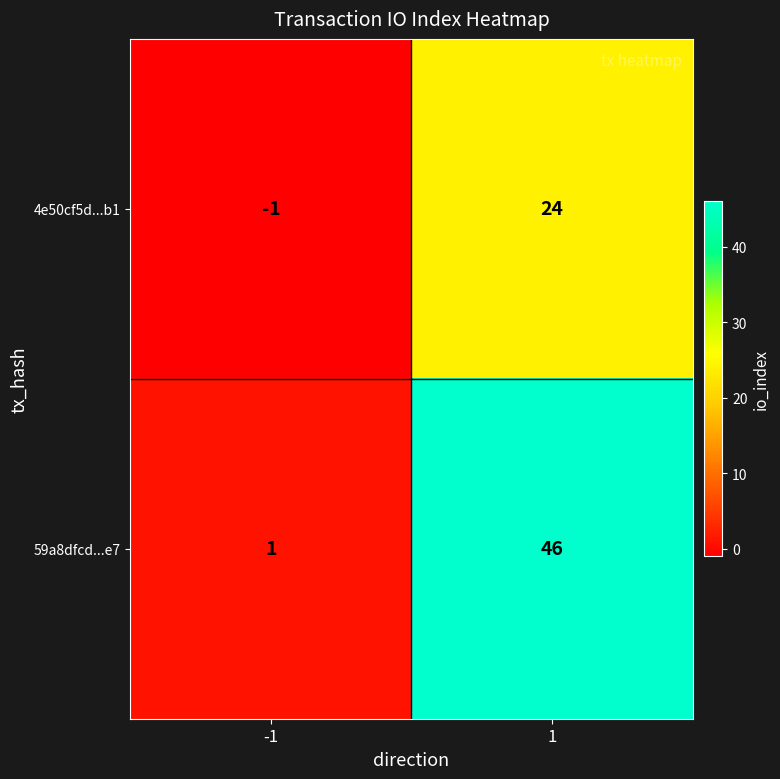

List the series in order of their overall mean, highest first.

59a8dfcd...e7, 4e50cf5d...b1